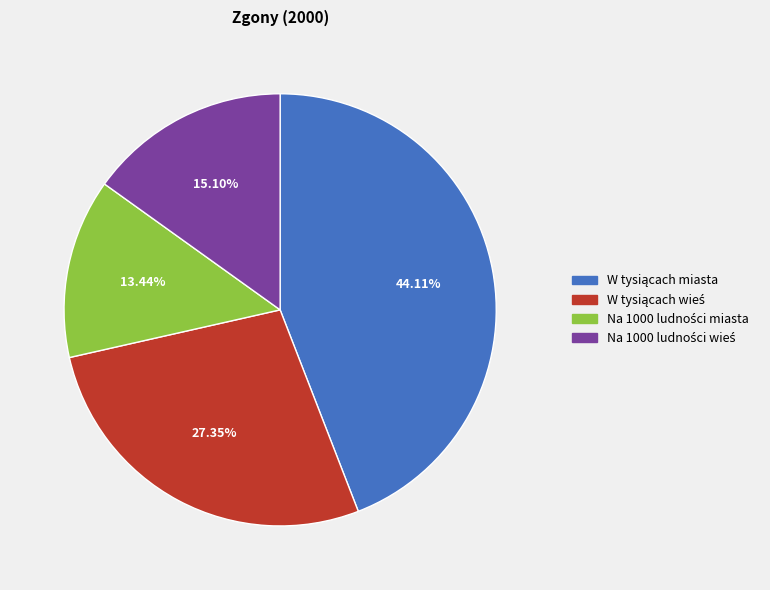

Is there a majority slice in this chart?

No